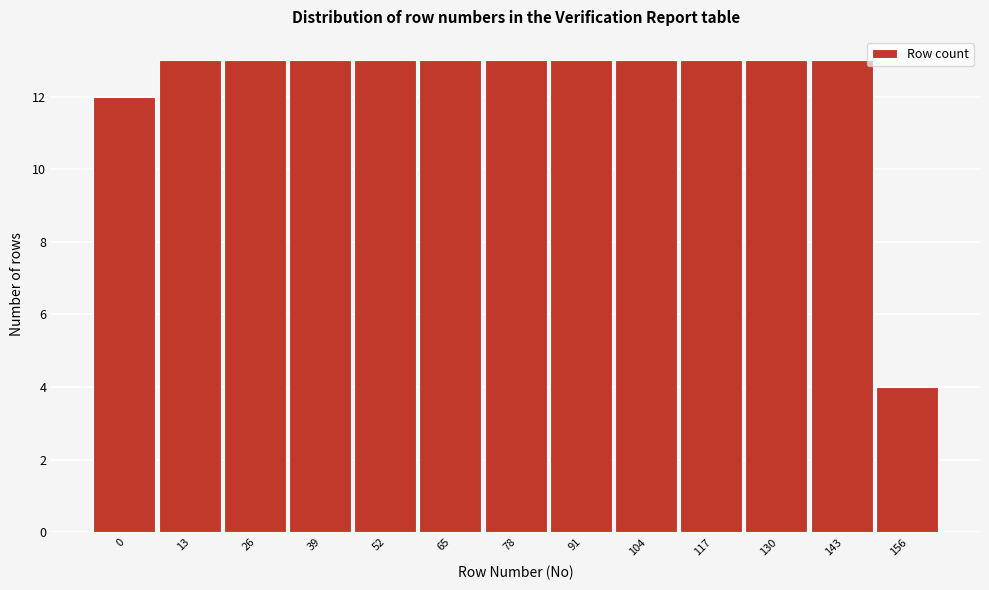

Reading left to right, transcribe all the data shown in this chart.

0=12	13=13	26=13	39=13	52=13	65=13	78=13	91=13	104=13	117=13	130=13	143=13	156=4